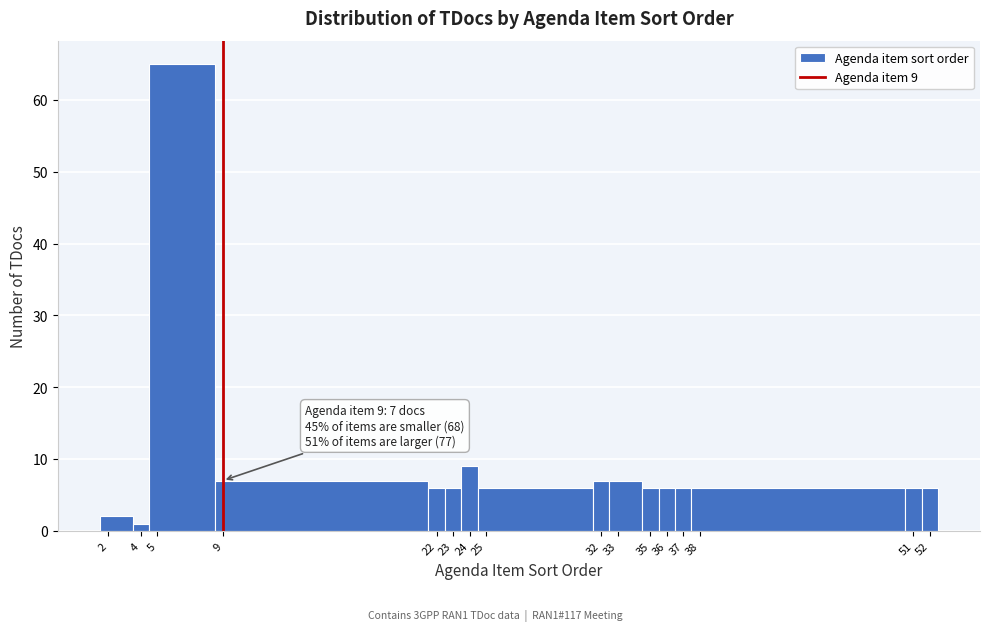

Which range on the x-axis has the tallest bar?

4.5 to 8.5